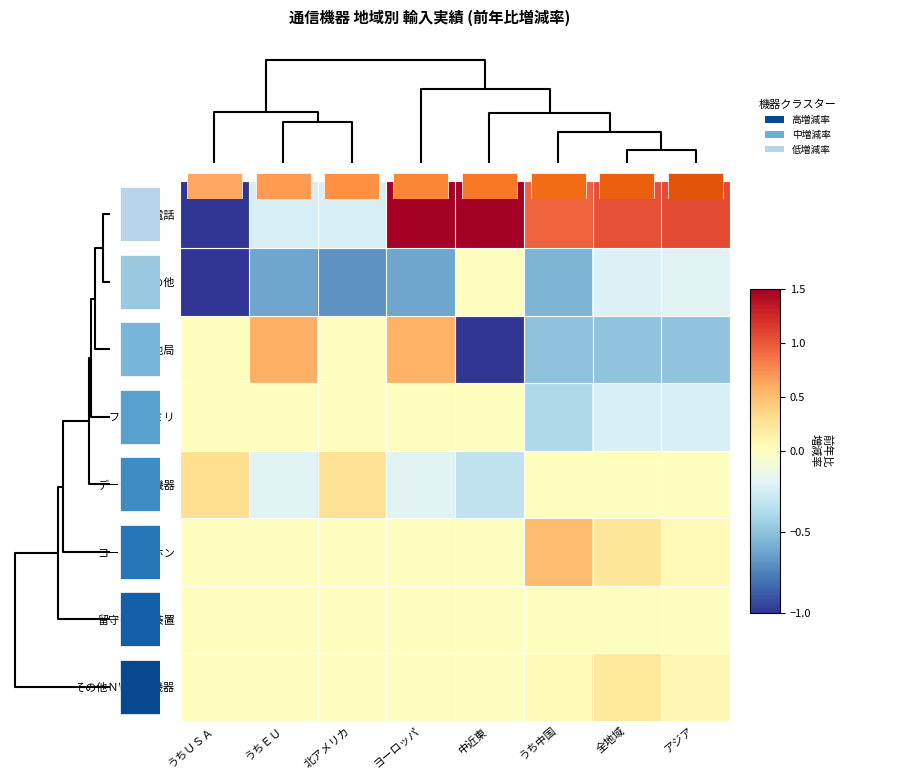

How many data points in データ通信機器 are less than 0?

4